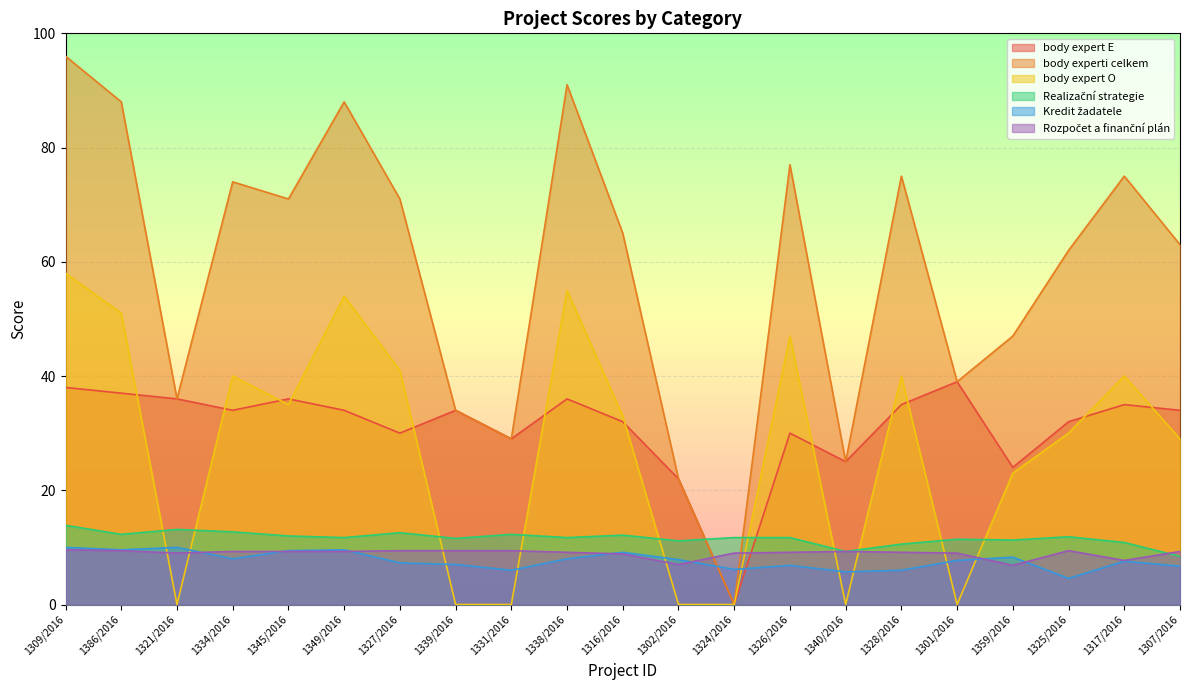

Between which two adjacent categories do Realizační strategie and body expert O first intersect?

1386/2016 and 1321/2016